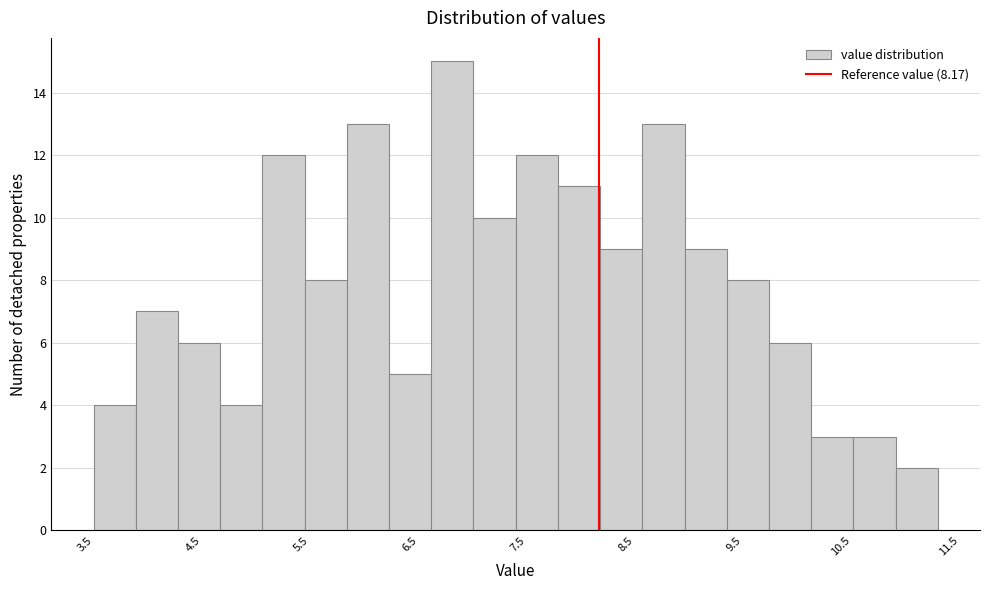

Around what value on the x-axis is the tallest bar? Give the approximate position of its centre, as read against the axis.

6.8